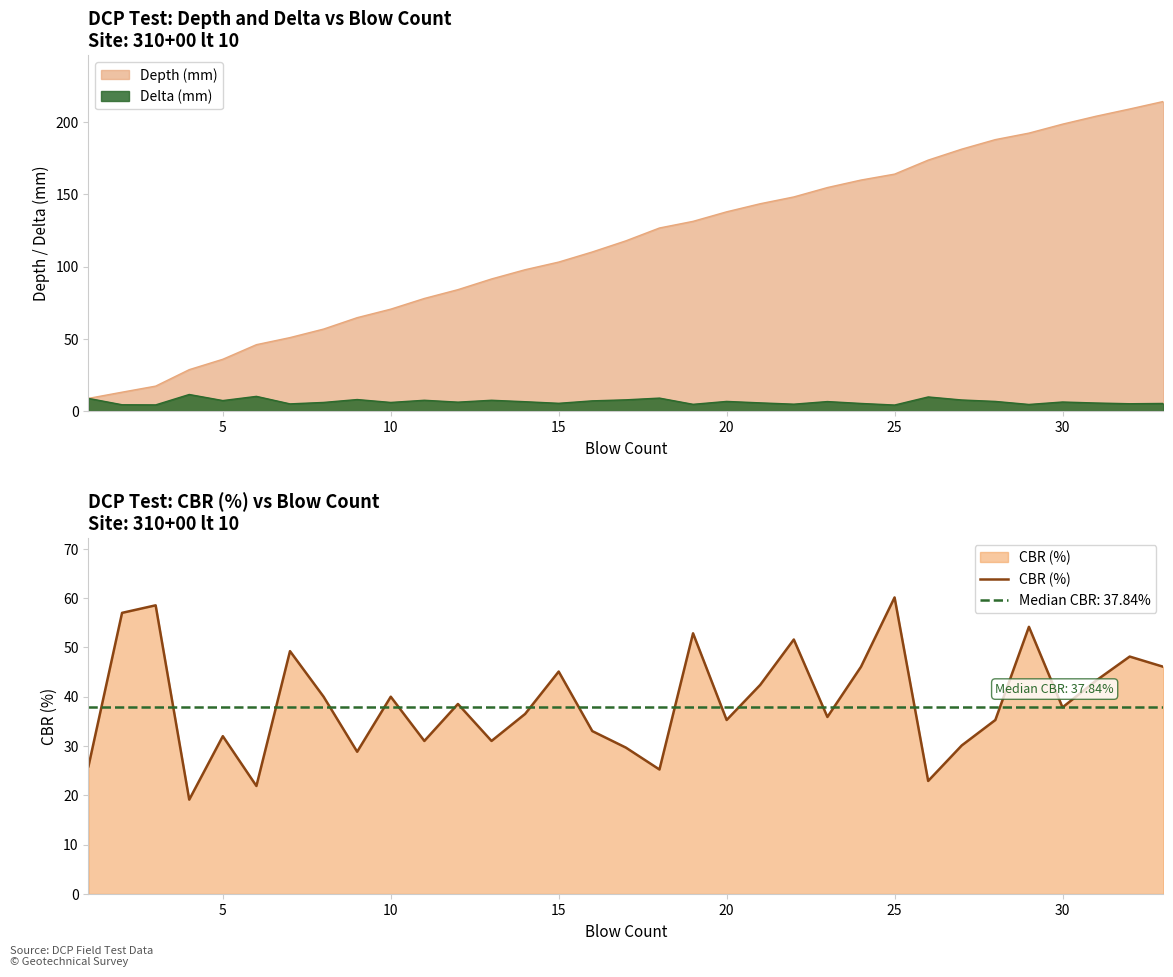

What is the difference between the second highest and second lowest values?

36.6